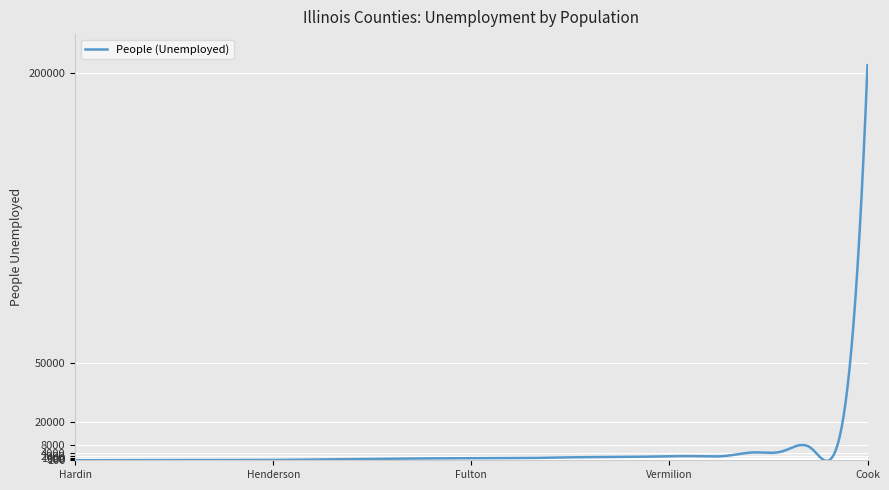

How many lines are shown in the chart?

1